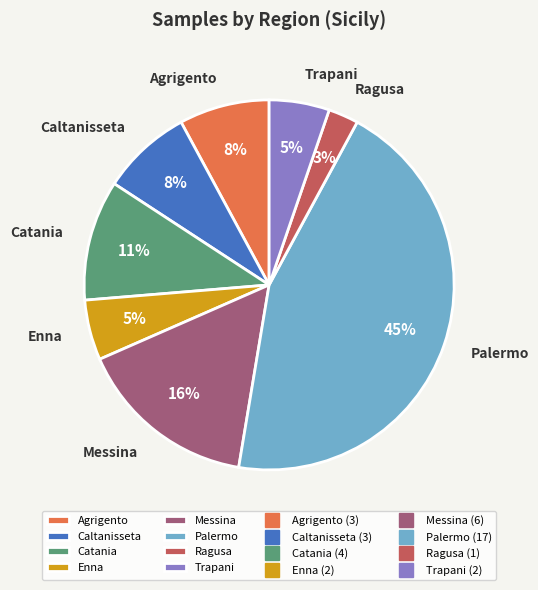

To the nearest percent, what portion does Enna represent?

5%